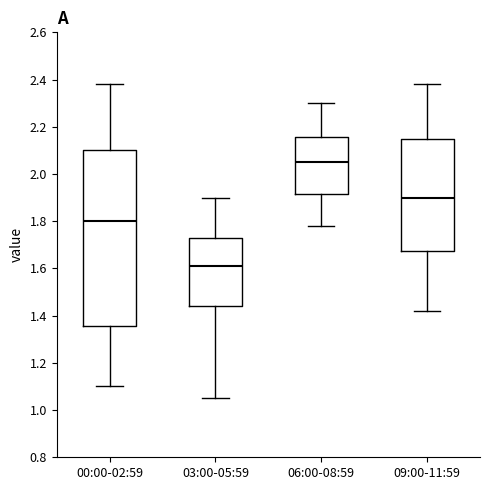

Where does the upper whisker of the box for 09:00-11:59 end on the y-axis? The values are not printed on the chart, so give them approximately, as read against the axis.

2.38